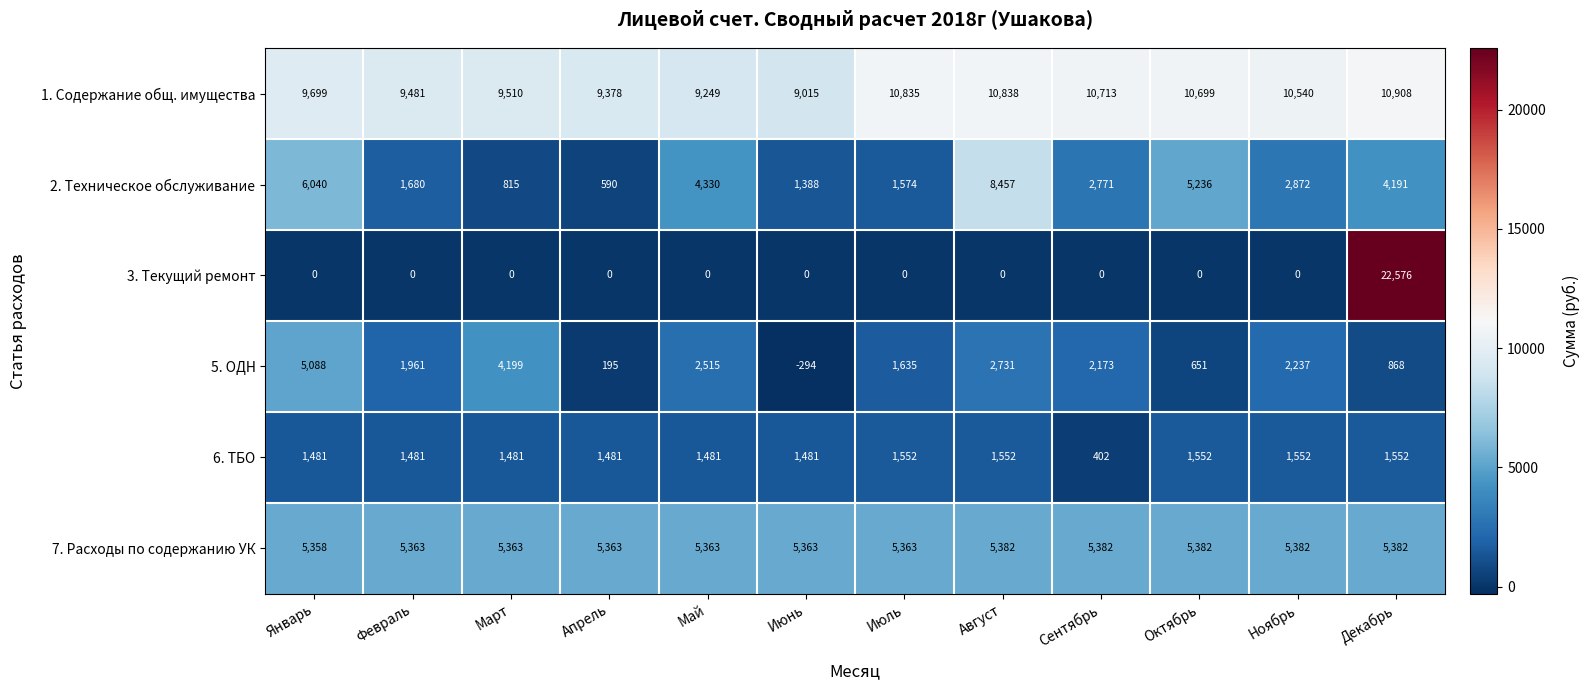

What is the total value across all series at Декабрь?

45477